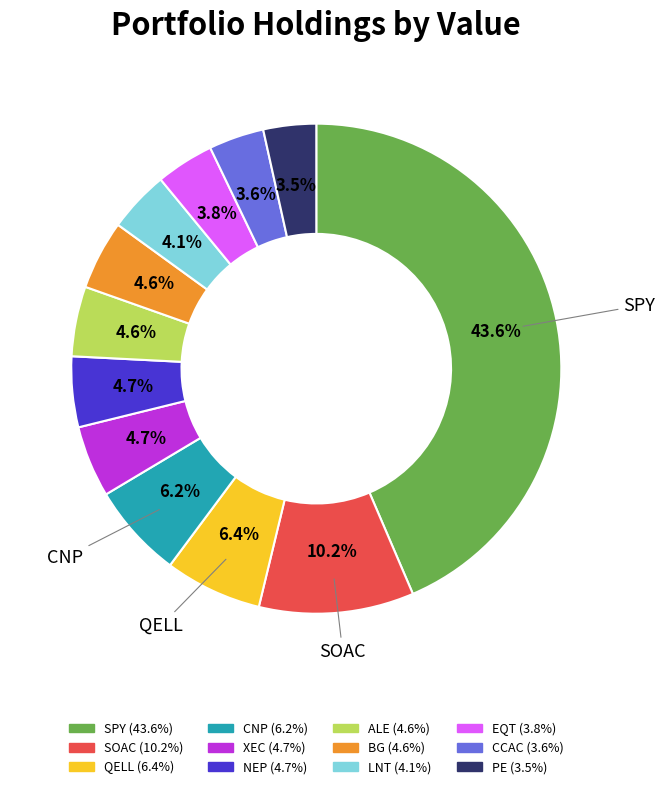

Count the number of slices in the pie.

12